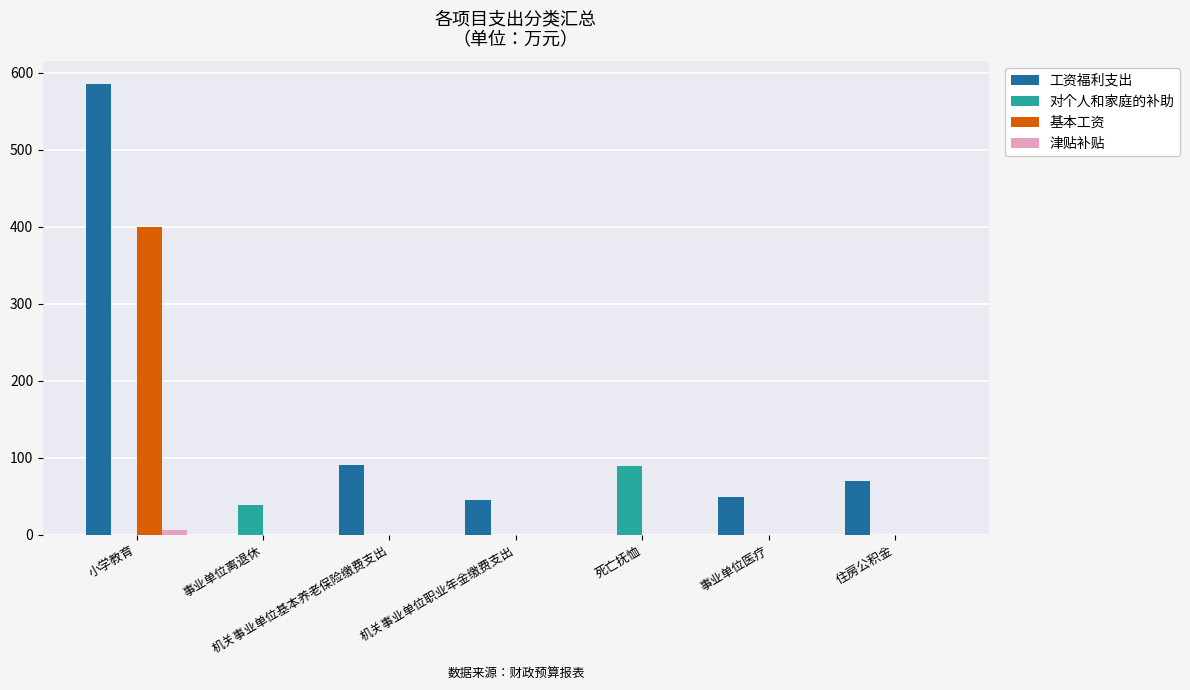

What is the total value across all series at 小学教育?

991.3